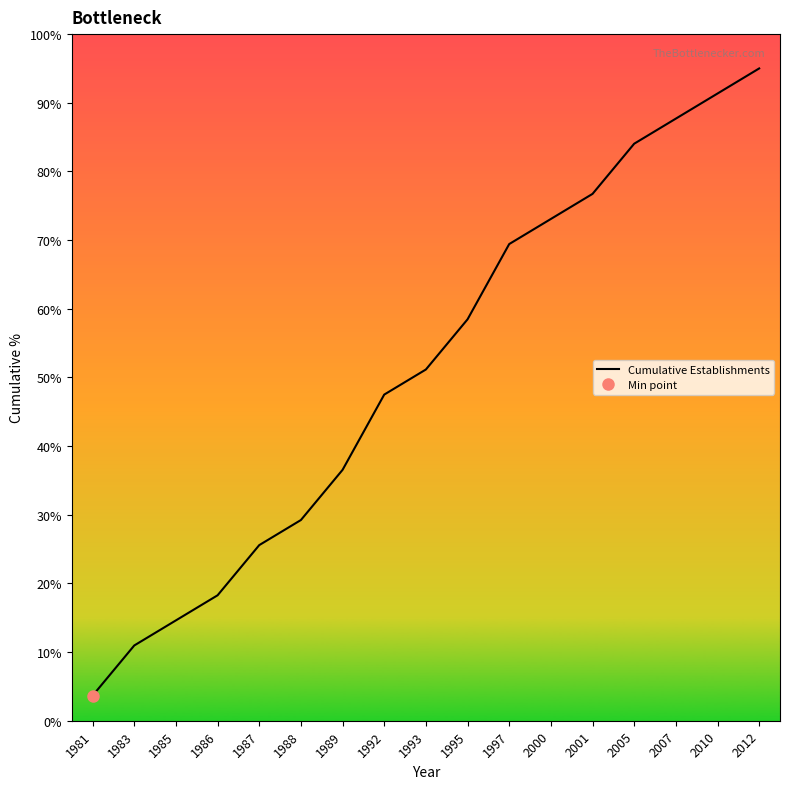

The value at 1987 is 43.7. True or false?

False